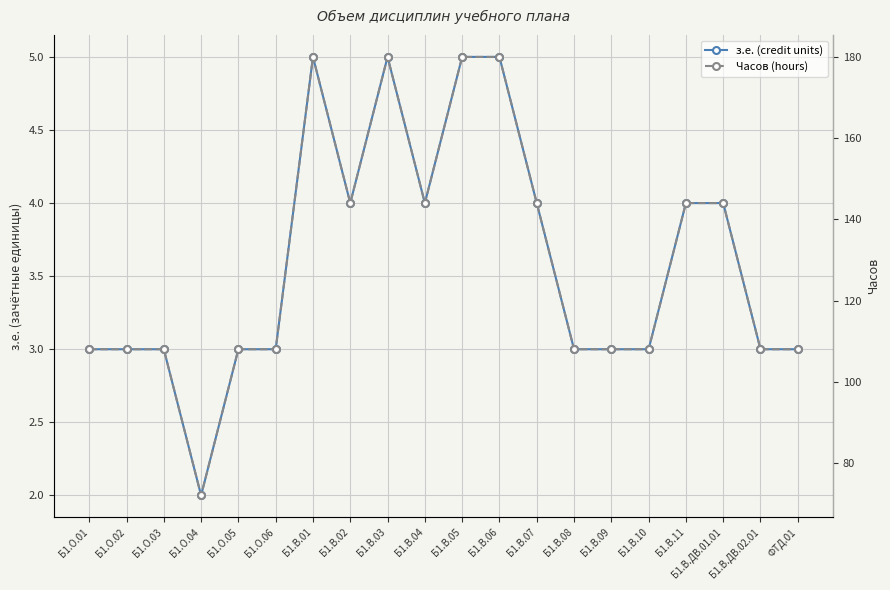

What is the difference between the Часов (hours) values at Б1.О.04 and Б1.В.03?

108